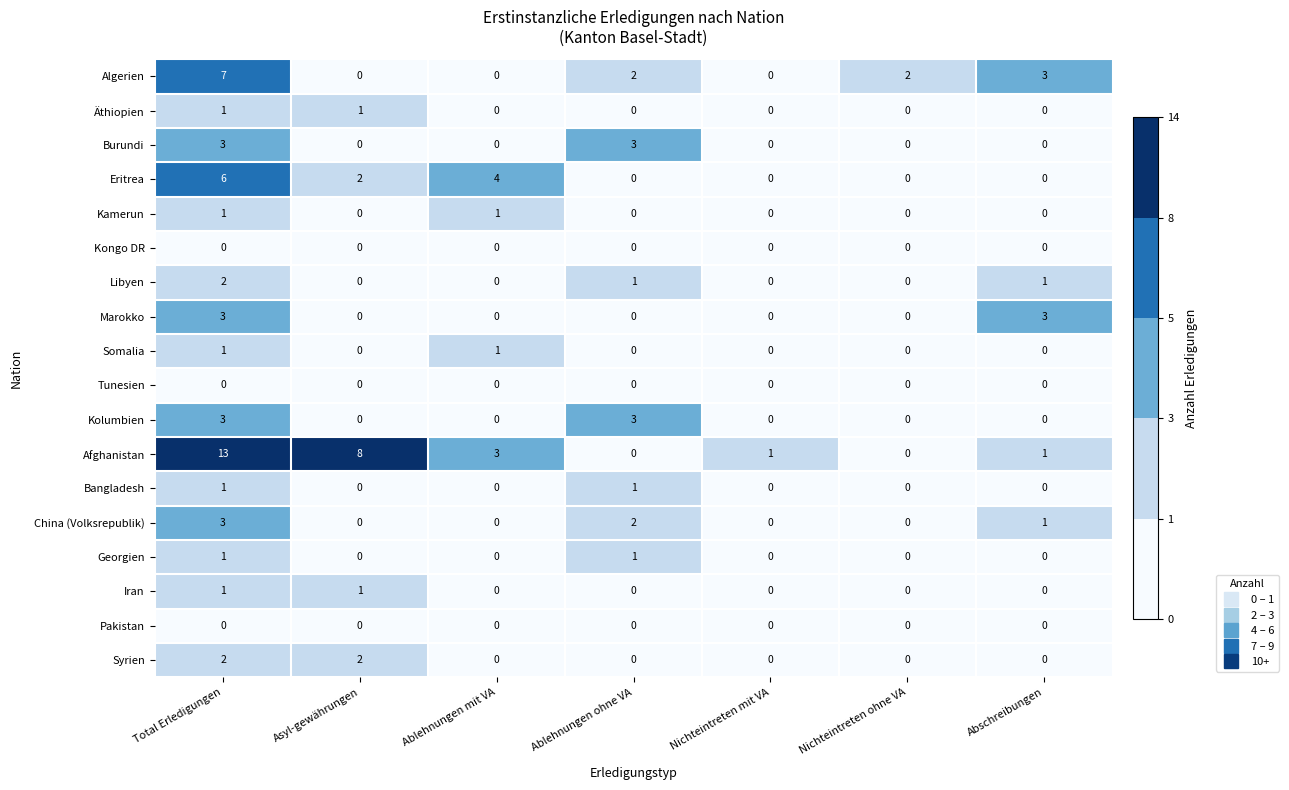

Which series changed the most between Total Erledigungen and Nichteintreten mit VA?

Afghanistan